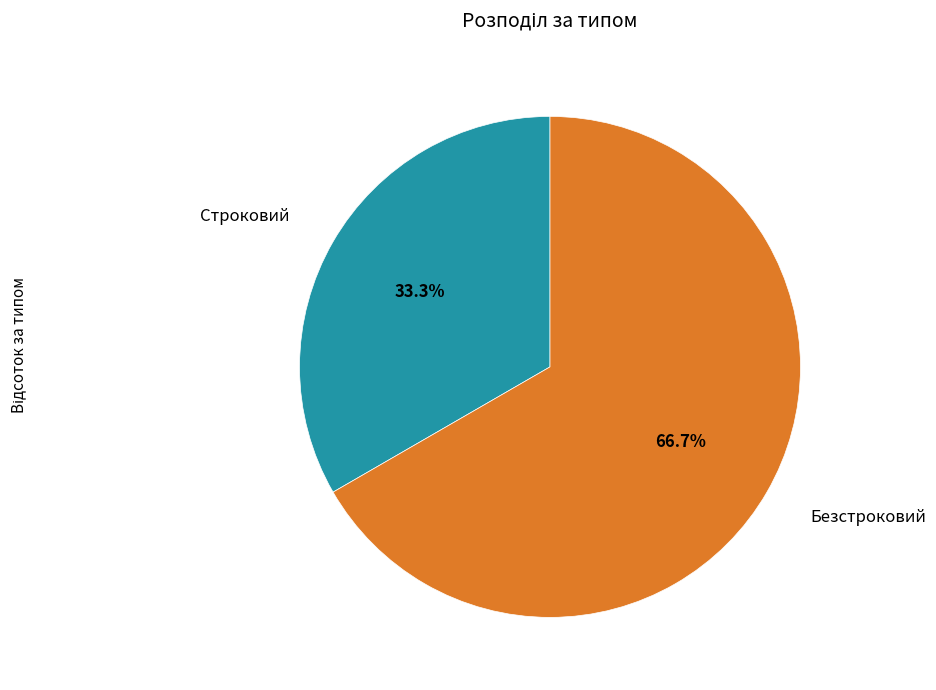

Does any single category account for the majority?

Yes